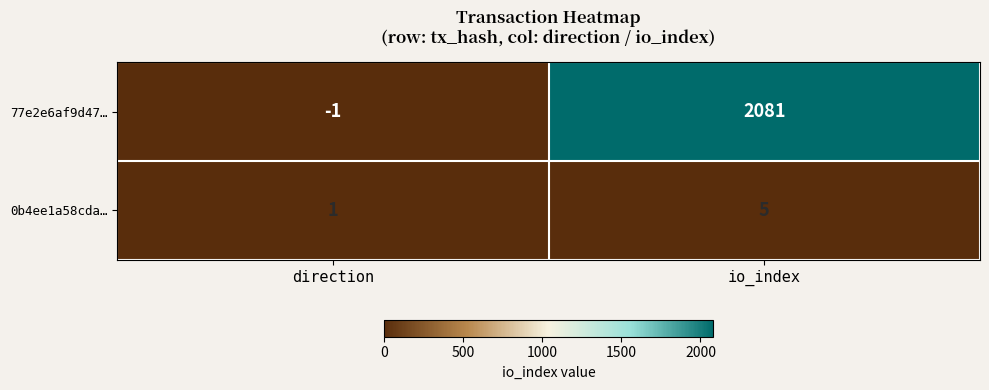

Reading left to right, what are all the values shown in this chart?

77e2e6af9d47…: direction=-1	io_index=2081
0b4ee1a58cda…: direction=1	io_index=5